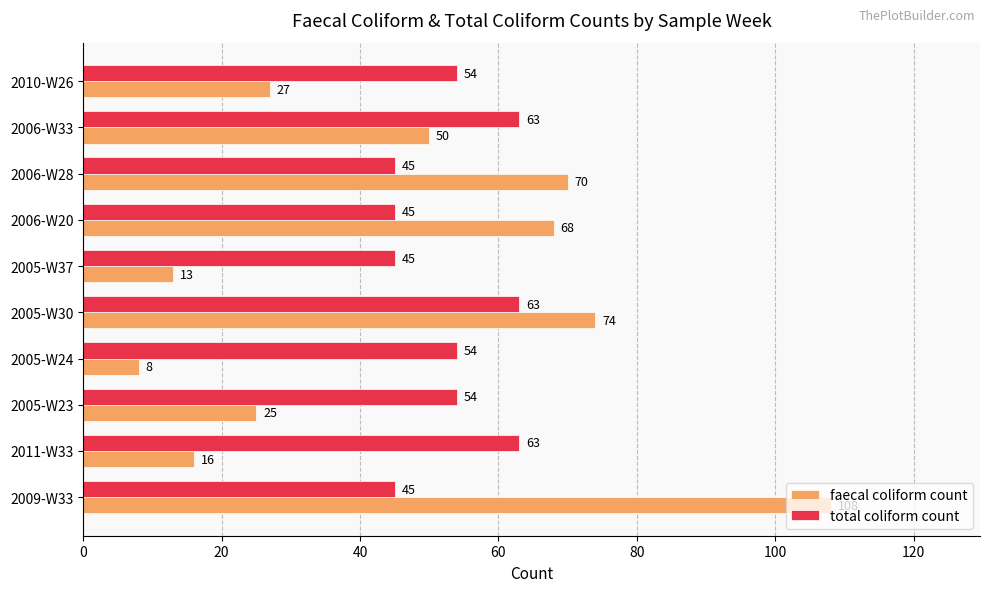

What is the minimum value for total coliform count?

45